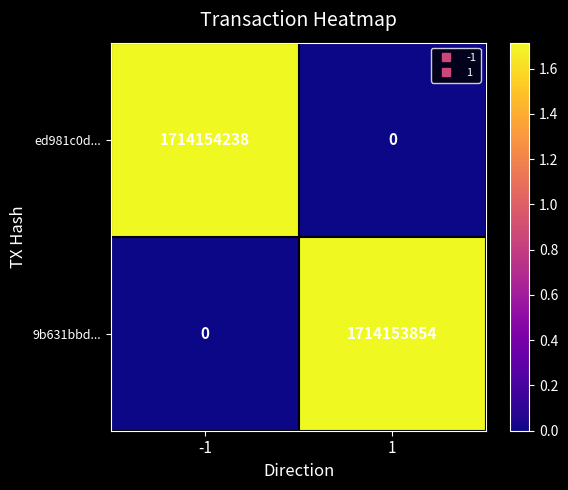

At which category is the sum across all series the highest?

-1